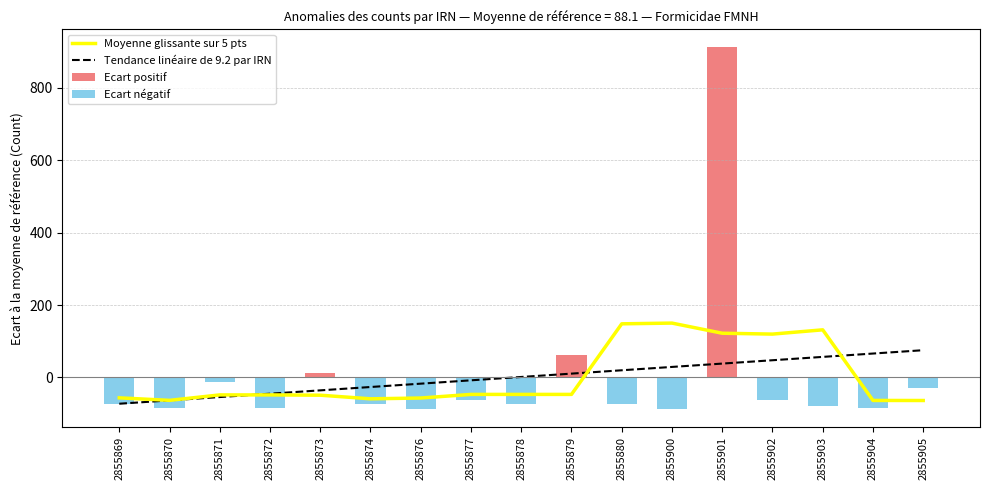

Is it true that Tendance linéaire de 9.2 par IRN equals 0.3 at 2855878?

False